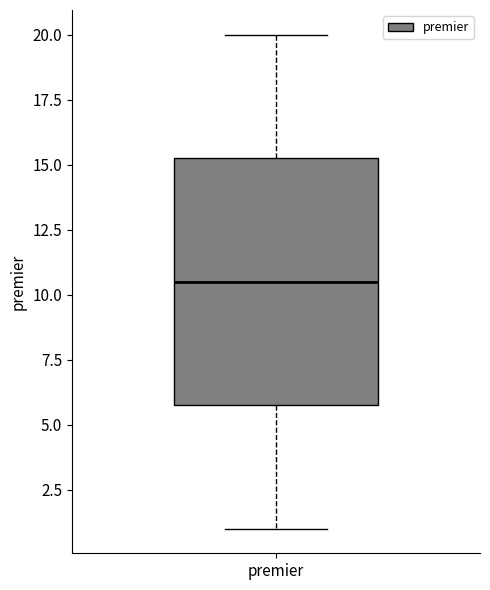

Transcribe this box plot: give where the median line is, the range the box spans, and where the two whiskers end, as read against the y-axis. The values are not printed on the chart, so give them approximately, as read against the axis.

median 10.5, box 6.0 to 15.5, whiskers 1.0 to 20.0